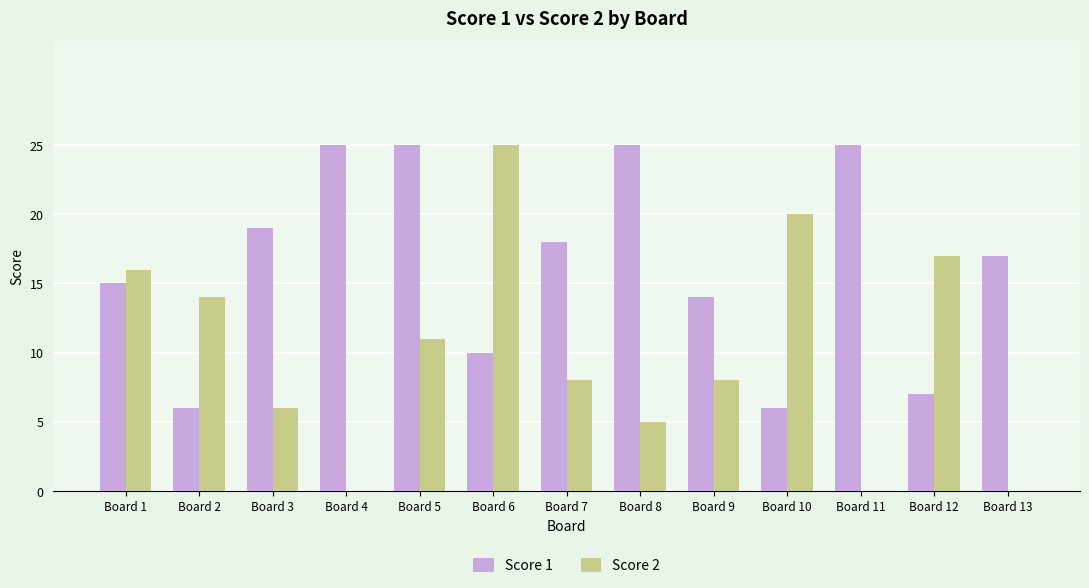

What is the sum of all Score 2 values?

130